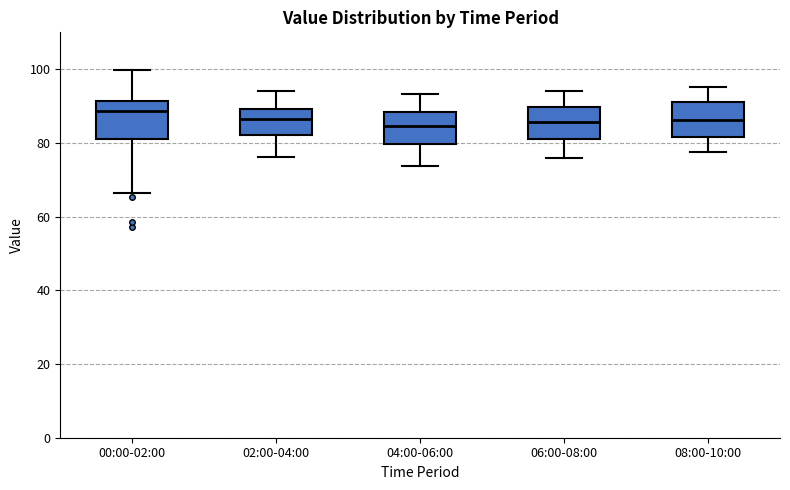

Where does the median line of the box for 00:00-02:00 sit on the y-axis? The values are not printed on the chart, so give them approximately, as read against the axis.

88